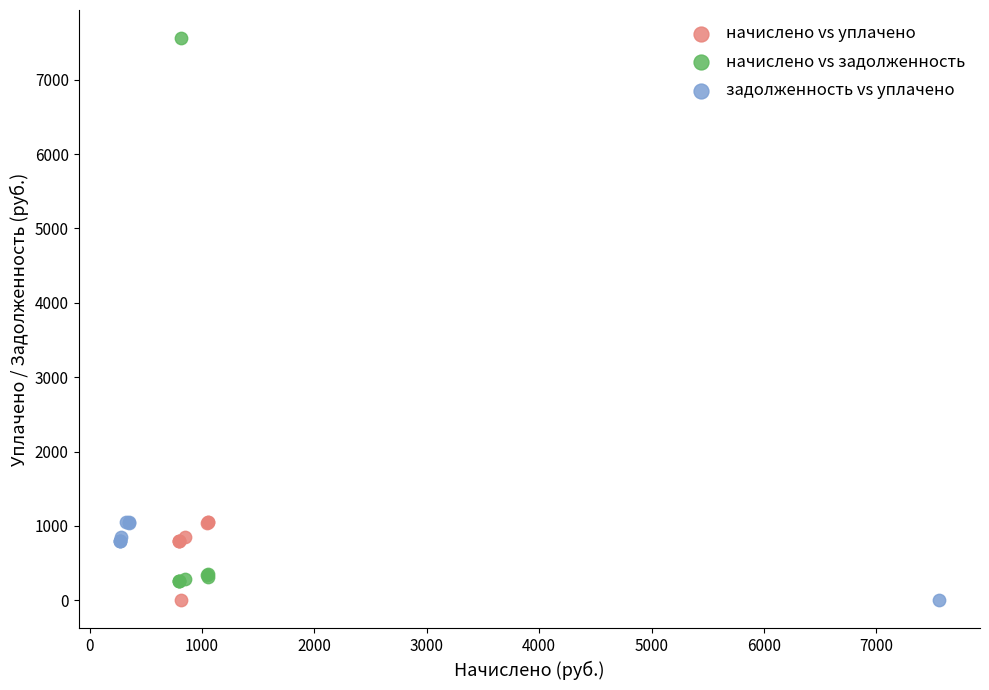

Which series reaches the maximum Y coordinate?

начислено vs задолженность